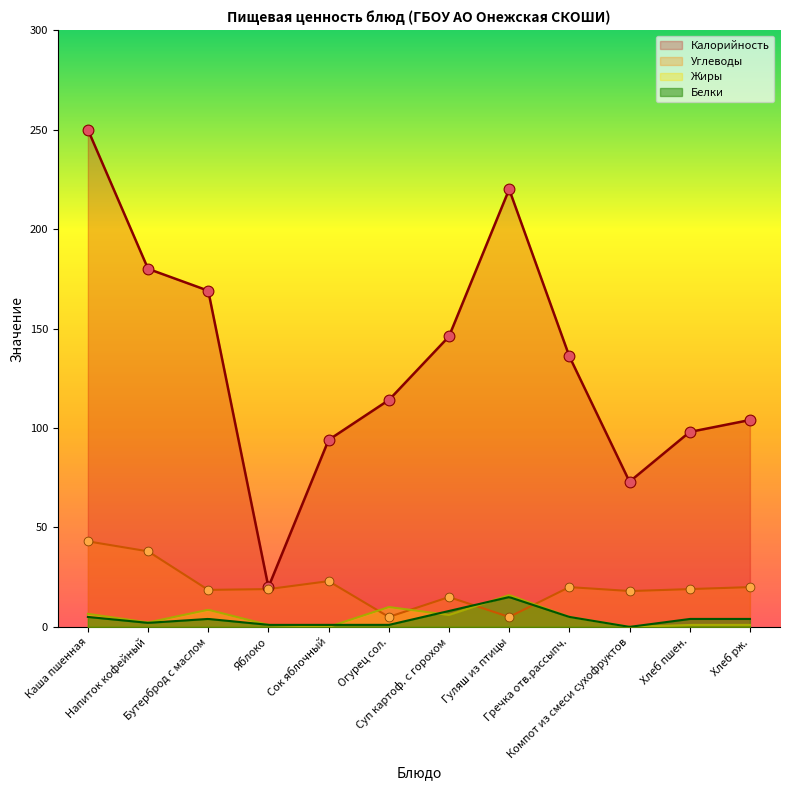

What is the ratio of the value at Компот из смеси сухофруктов to the value at Яблоко?

3.6